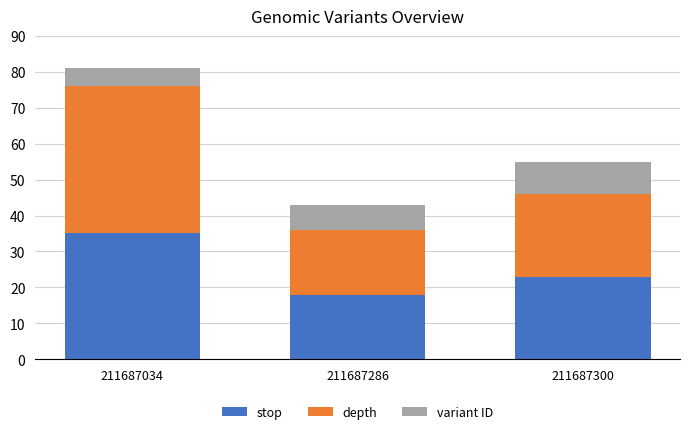

Does the chart contain any negative values?

No